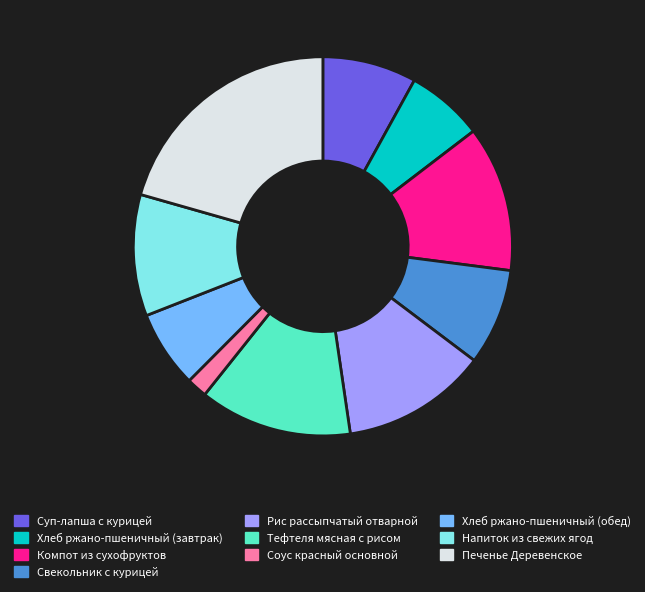

Is there a majority slice in this chart?

No